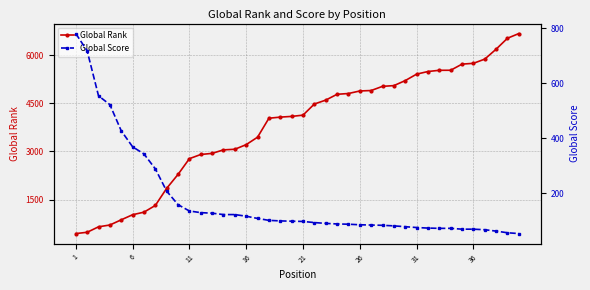

What are all the series names shown in the legend?

Global Rank, Global Score